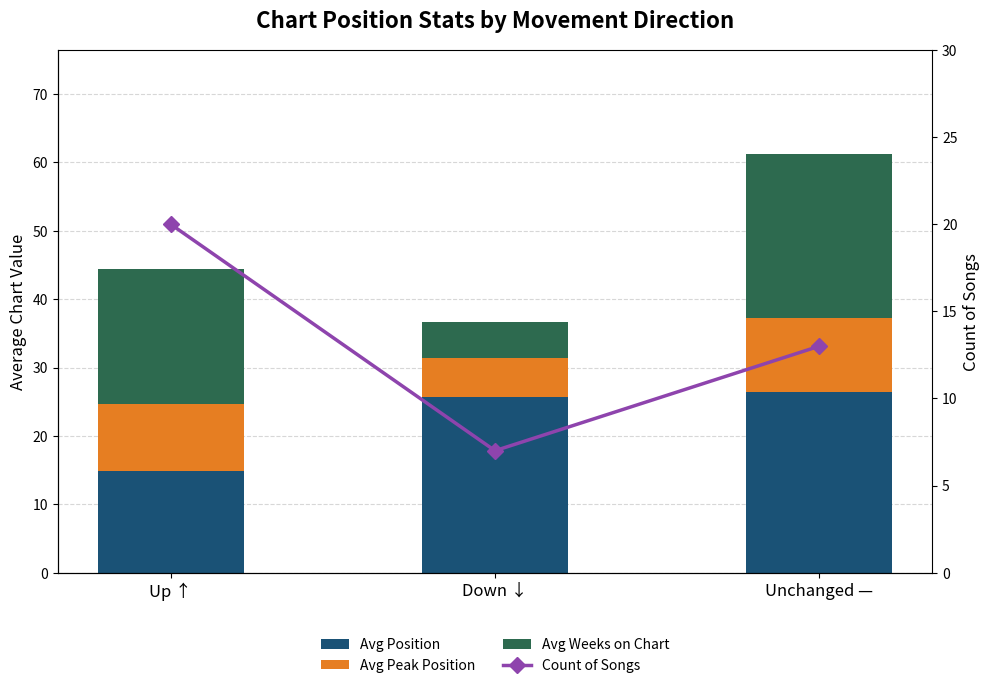

The value of Count of Songs at Down ↓ is 11.7. True or false?

False